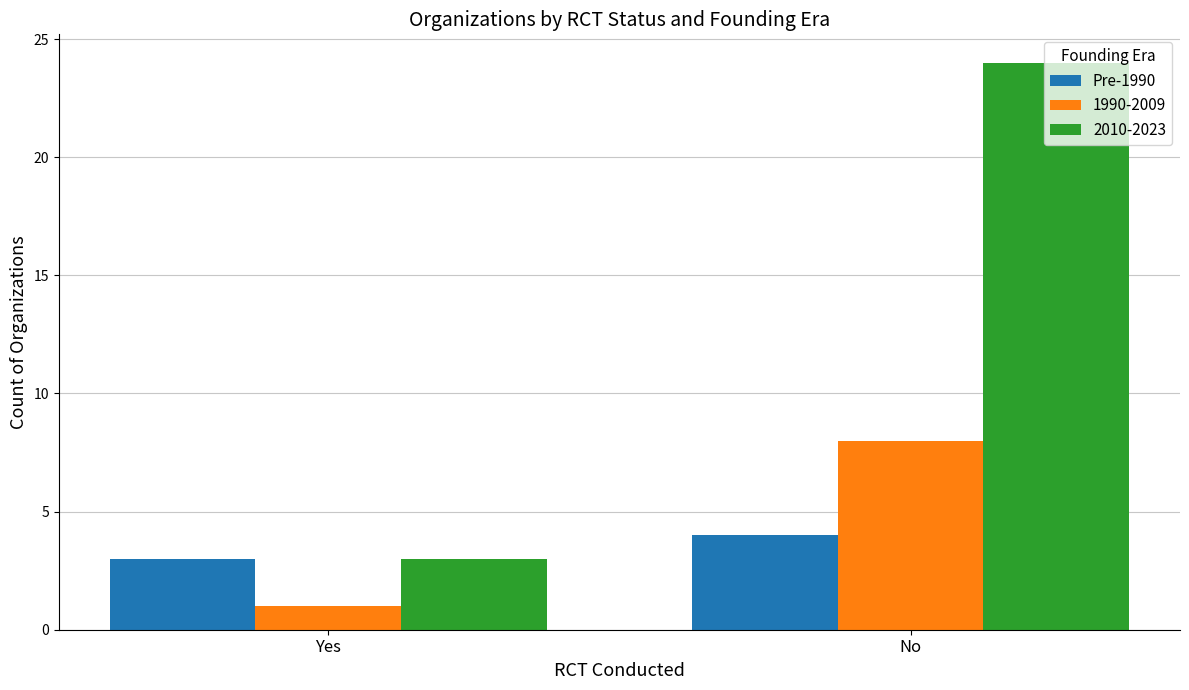

Which series changed the most between Yes and No?

2010-2023